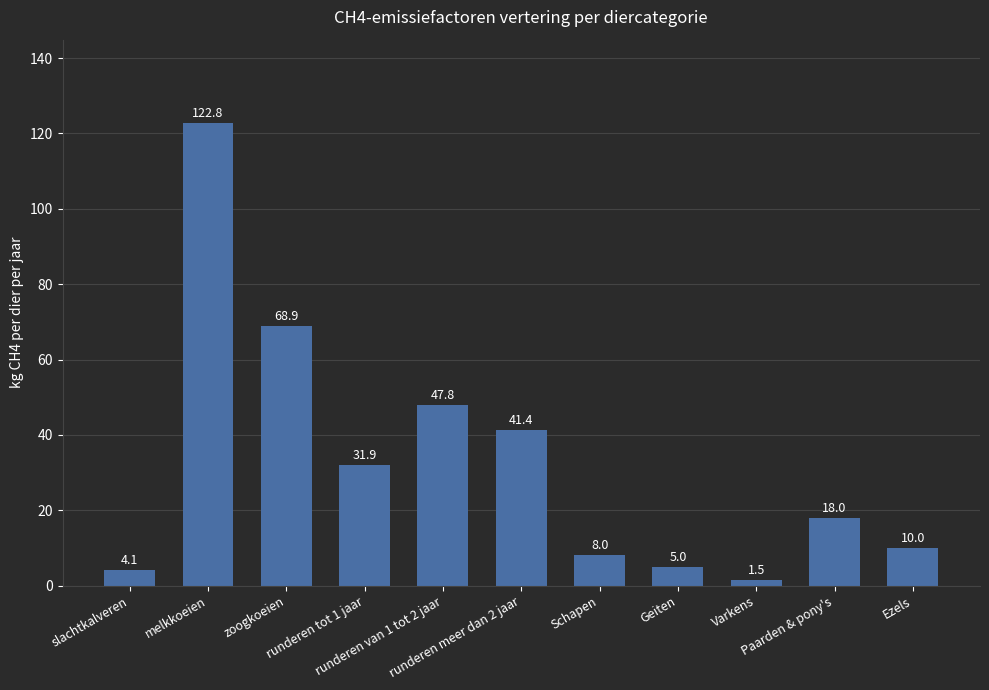

Reading left to right, what are all the values shown in this chart?

4.1	122.8	68.9	31.9	47.8	41.4	8.0	5.0	1.5	18.0	10.0